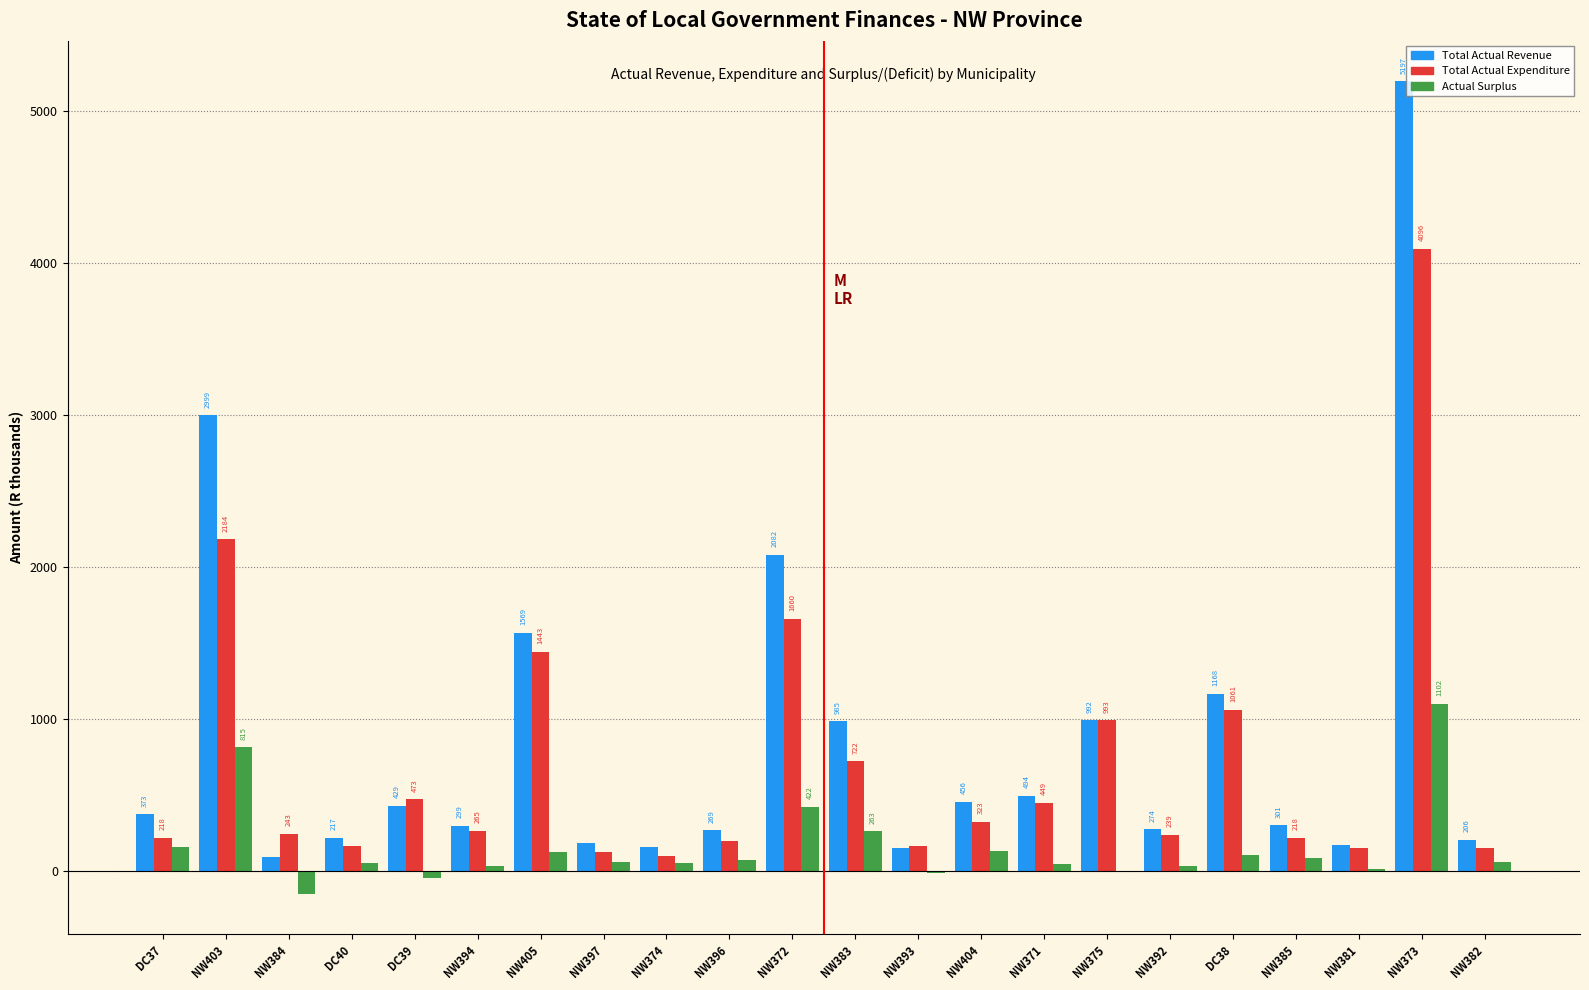

Where does the Actual Surplus series first go above 57?

DC37